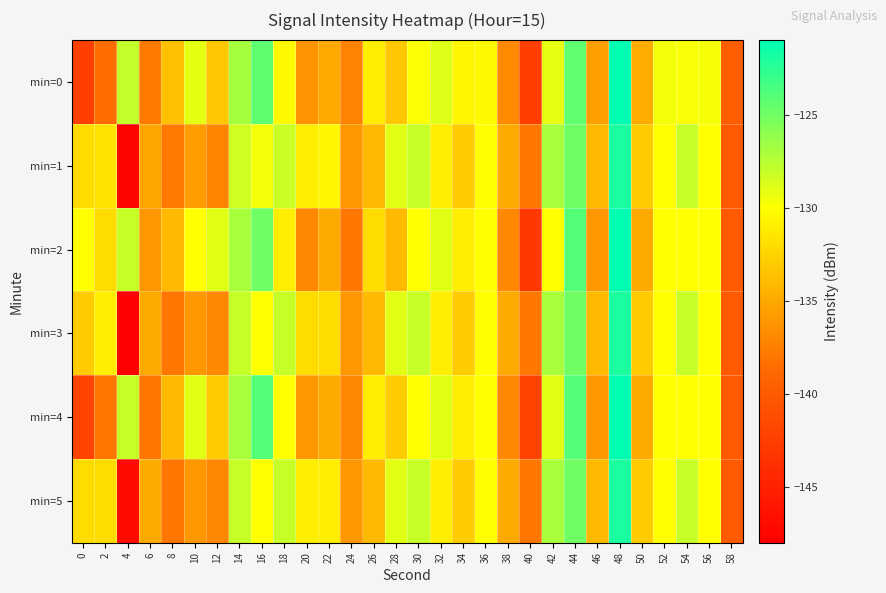

Reading left to right, list all the values displayed in this chart.

min=0: 0=-142.3	2=-138.5	4=-127.9	6=-137.7	8=-133.6	10=-129.0	12=-133.3	14=-126.8	16=-124.3	18=-130.3	20=-136.3	22=-135.0	24=-137.3	26=-131.1	28=-133.2	30=-129.9	32=-128.8	34=-130.6	36=-130.4	38=-136.9	40=-142.4	42=-129.2	44=-124.4	46=-135.6	48=-121.1	50=-134.9	52=-129.6	54=-129.8	56=-129.7	58=-139.7
min=1: 0=-132.2	2=-131.7	4=-147.6	6=-135.2	8=-137.8	10=-135.7	12=-137.1	14=-128.3	16=-129.6	18=-128.1	20=-131.0	22=-130.5	24=-136.0	26=-134.0	28=-129.0	30=-128.0	32=-131.0	34=-133.0	36=-130.0	38=-135.0	40=-138.0	42=-127.0	44=-125.0	46=-134.0	48=-122.0	50=-133.0	52=-130.0	54=-128.0	56=-130.0	58=-140.0
min=2: 0=-130.0	2=-132.0	4=-128.0	6=-136.0	8=-134.0	10=-130.0	12=-129.0	14=-127.0	16=-125.0	18=-131.0	20=-137.0	22=-135.0	24=-138.0	26=-132.0	28=-134.0	30=-130.0	32=-129.0	34=-131.0	36=-130.0	38=-137.0	40=-143.0	42=-130.0	44=-124.0	46=-136.0	48=-121.0	50=-135.0	52=-130.0	54=-130.0	56=-130.0	58=-140.0
min=3: 0=-133.0	2=-131.0	4=-148.0	6=-135.0	8=-138.0	10=-136.0	12=-137.0	14=-128.0	16=-130.0	18=-128.0	20=-132.0	22=-132.0	24=-136.0	26=-134.0	28=-129.0	30=-128.0	32=-131.0	34=-133.0	36=-130.0	38=-135.0	40=-138.0	42=-127.0	44=-125.0	46=-134.0	48=-122.0	50=-133.0	52=-130.0	54=-128.0	56=-130.0	58=-140.0
min=4: 0=-142.0	2=-138.0	4=-128.0	6=-138.0	8=-134.0	10=-129.0	12=-133.0	14=-127.0	16=-124.0	18=-130.0	20=-136.0	22=-135.0	24=-137.0	26=-131.0	28=-133.0	30=-130.0	32=-129.0	34=-131.0	36=-130.0	38=-137.0	40=-142.0	42=-129.0	44=-124.0	46=-136.0	48=-121.0	50=-135.0	52=-130.0	54=-130.0	56=-130.0	58=-140.0
min=5: 0=-132.0	2=-132.0	4=-147.0	6=-135.0	8=-138.0	10=-136.0	12=-137.0	14=-128.0	16=-130.0	18=-128.0	20=-131.0	22=-131.0	24=-136.0	26=-134.0	28=-129.0	30=-128.0	32=-131.0	34=-133.0	36=-130.0	38=-135.0	40=-138.0	42=-127.0	44=-125.0	46=-134.0	48=-122.0	50=-133.0	52=-130.0	54=-128.0	56=-130.0	58=-140.0